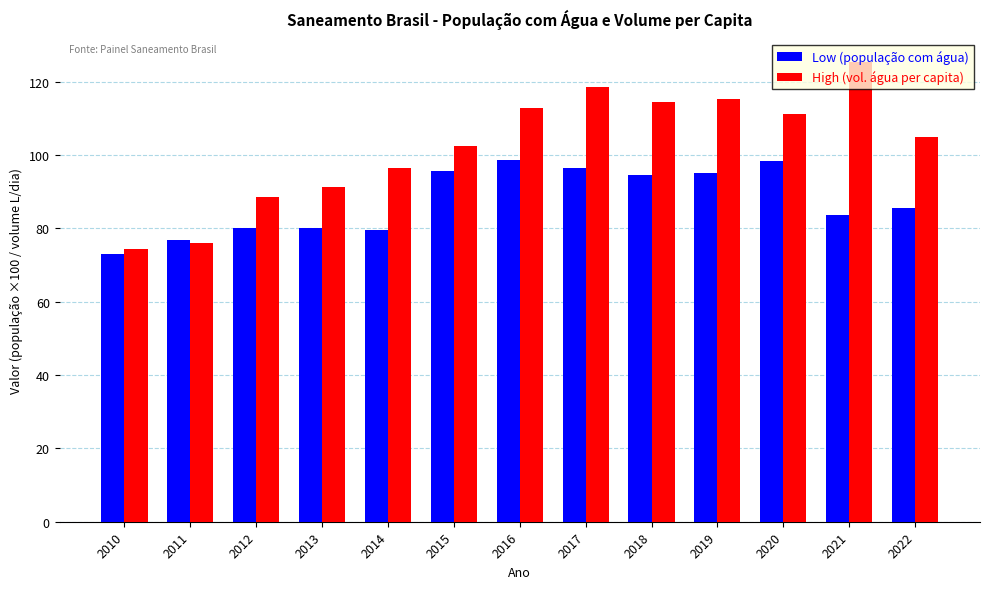

What is the difference between the highest and lowest values at 2013?

11.2